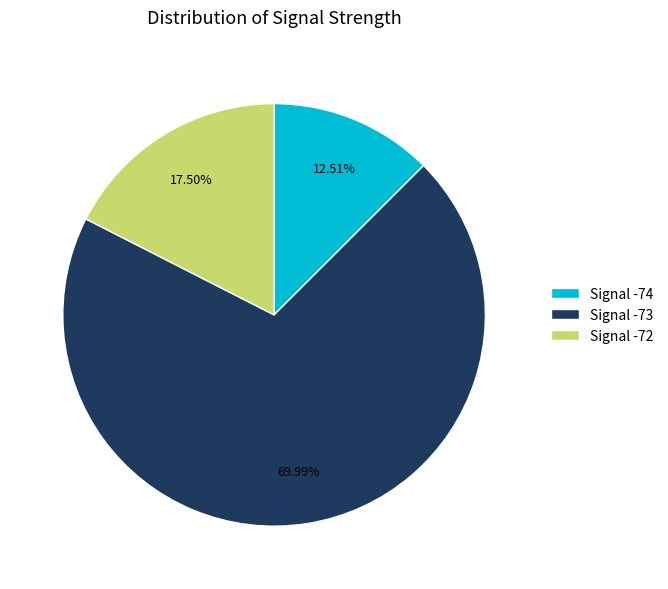

Do Signal -73 and Signal -74 together represent more than half of the pie?

Yes